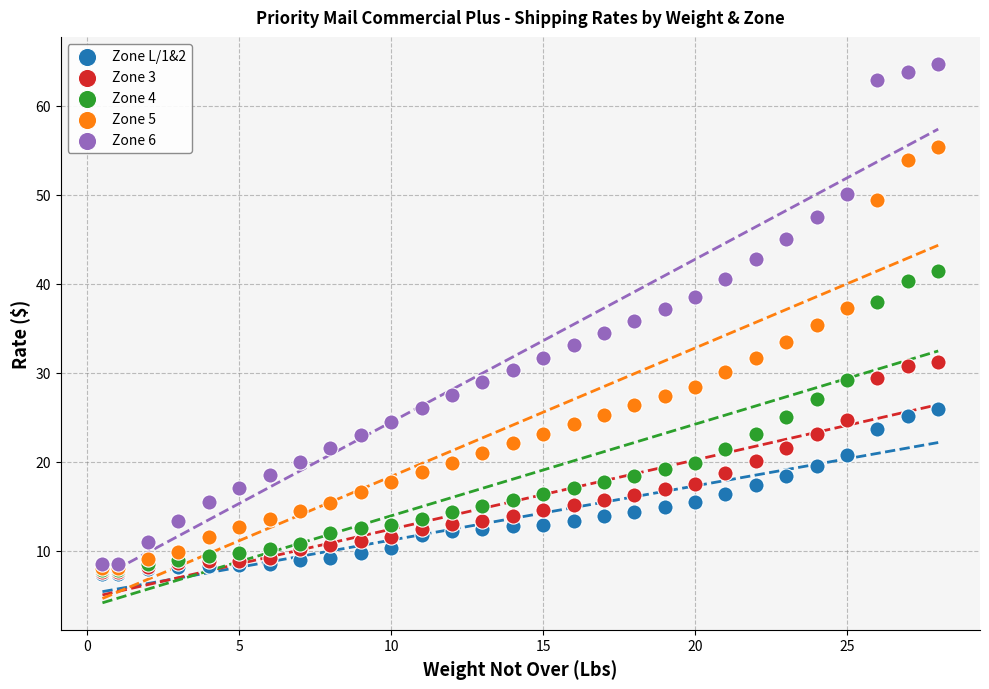

Which series reaches the maximum Y coordinate?

Zone 6